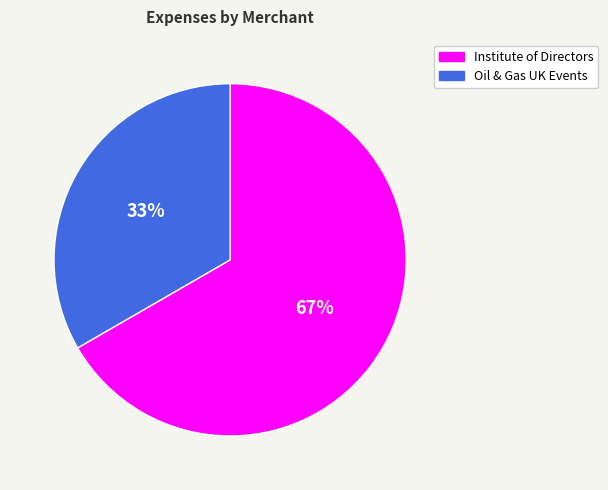

Does Institute of Directors represent more than half of the total?

Yes